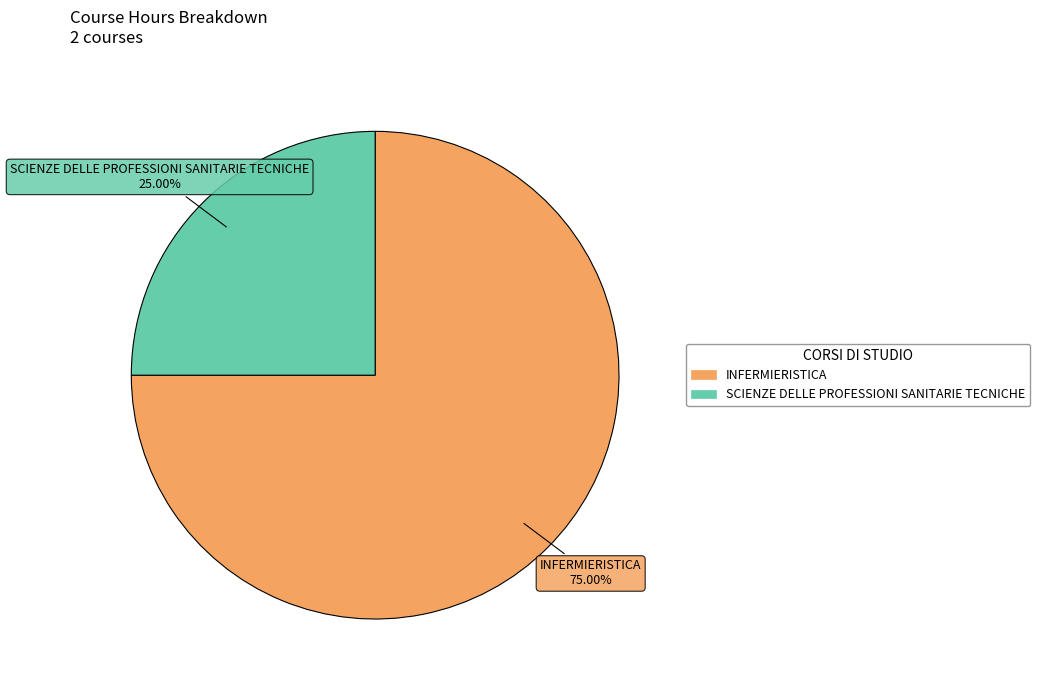

What is the ratio of the value at SCIENZE DELLE PROFESSIONI SANITARIE TECNICHE to the value at INFERMIERISTICA?

0.3